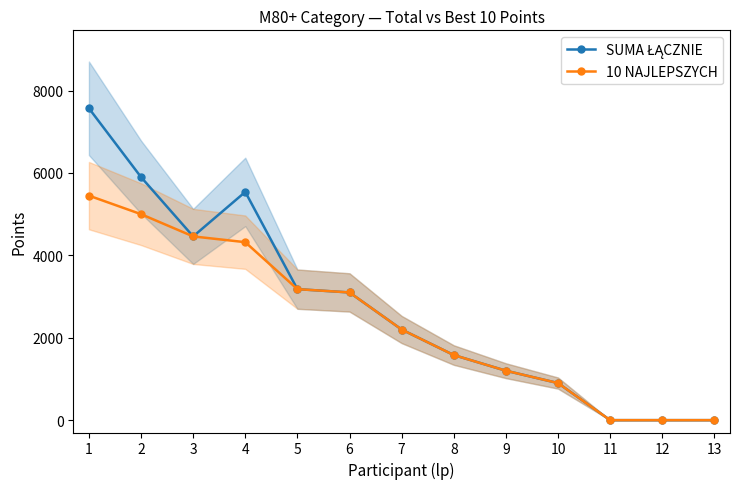

How many lines are shown in the chart?

2